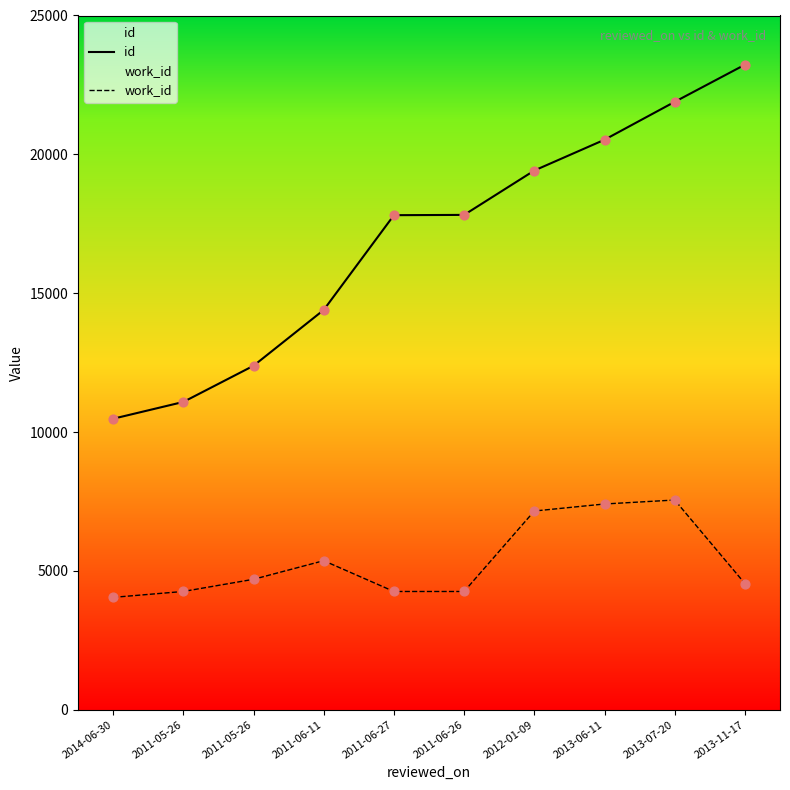

Is the value of work_id at 2013-07-20 greater than the value of id at 2014-06-30?

No